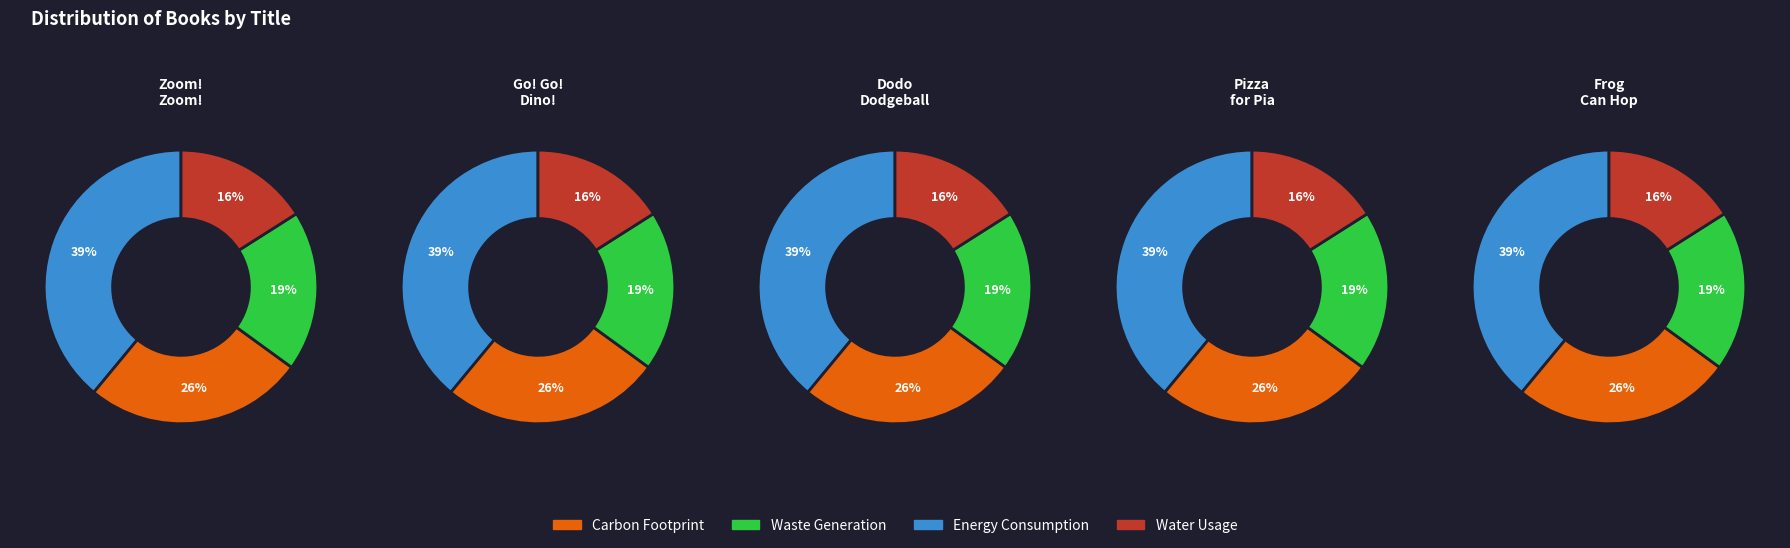

What is the ratio of the value at Frog Can Hop to the value at Go! Go! Dino!?

0.9